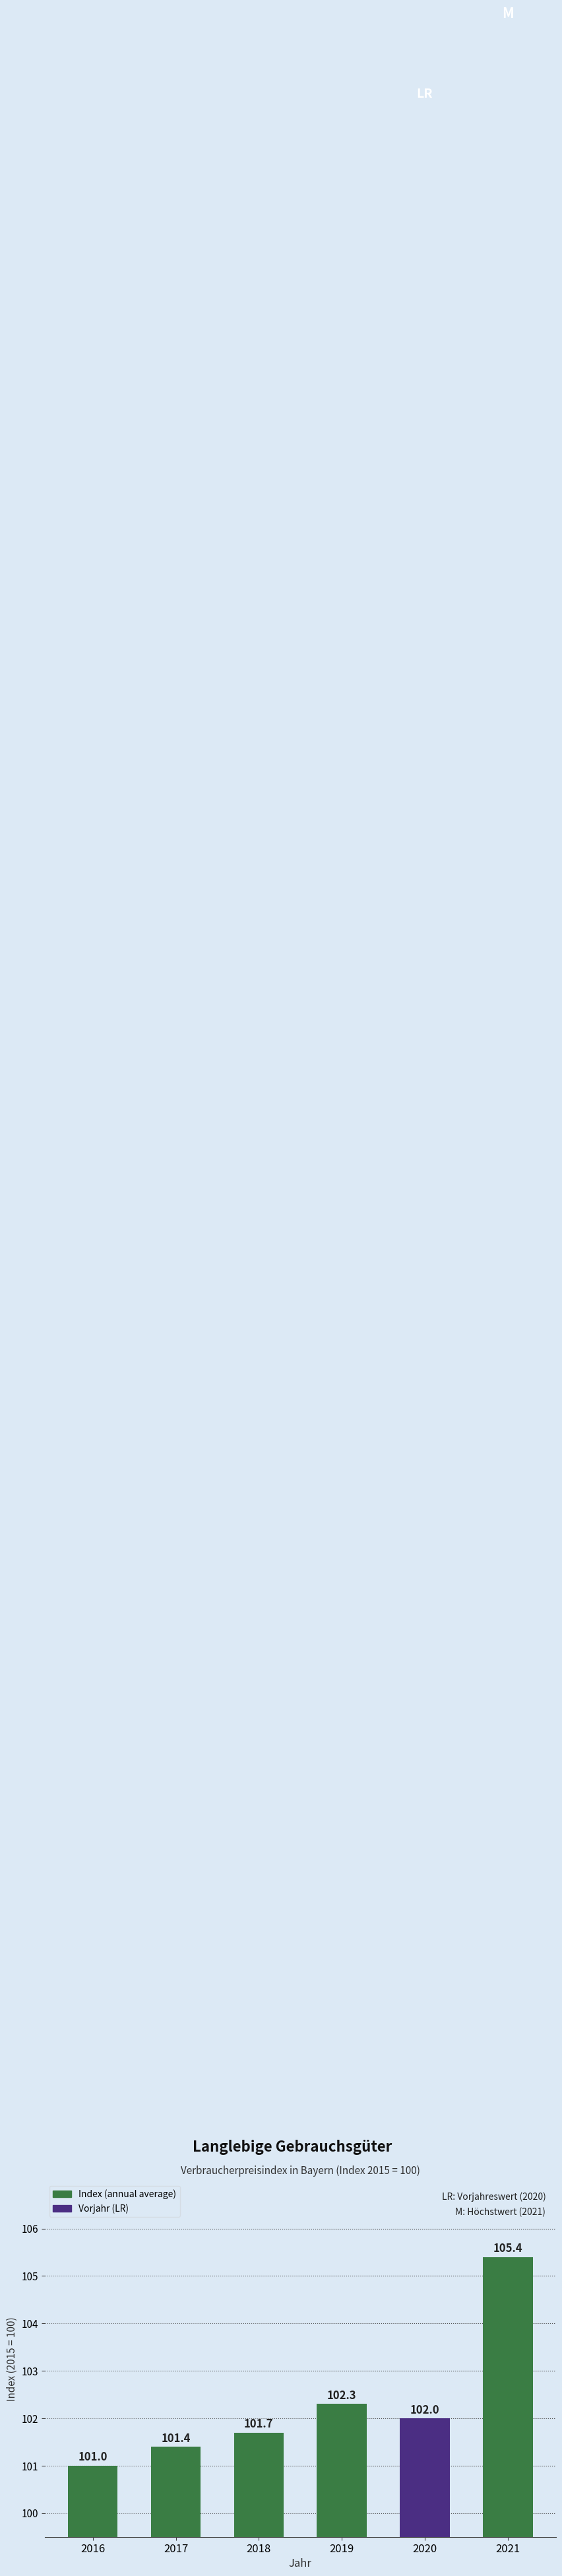

What is the value of the 5th bar from the left?

102.0